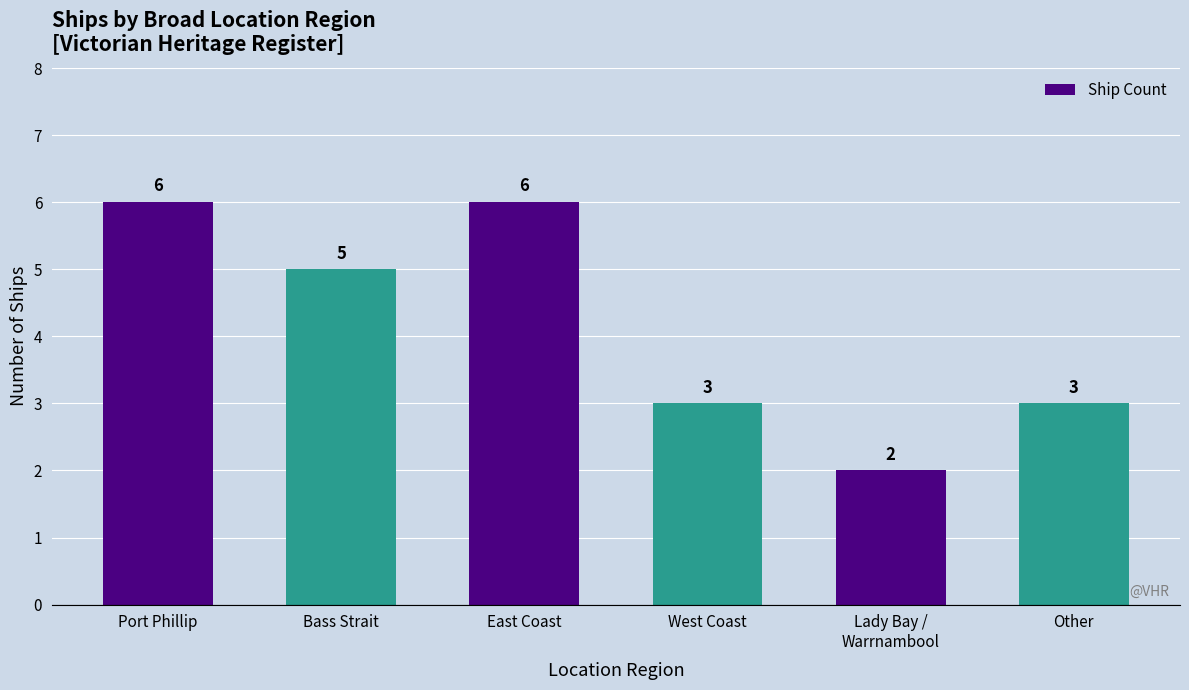

What is the value of the 2nd bar from the left?

5